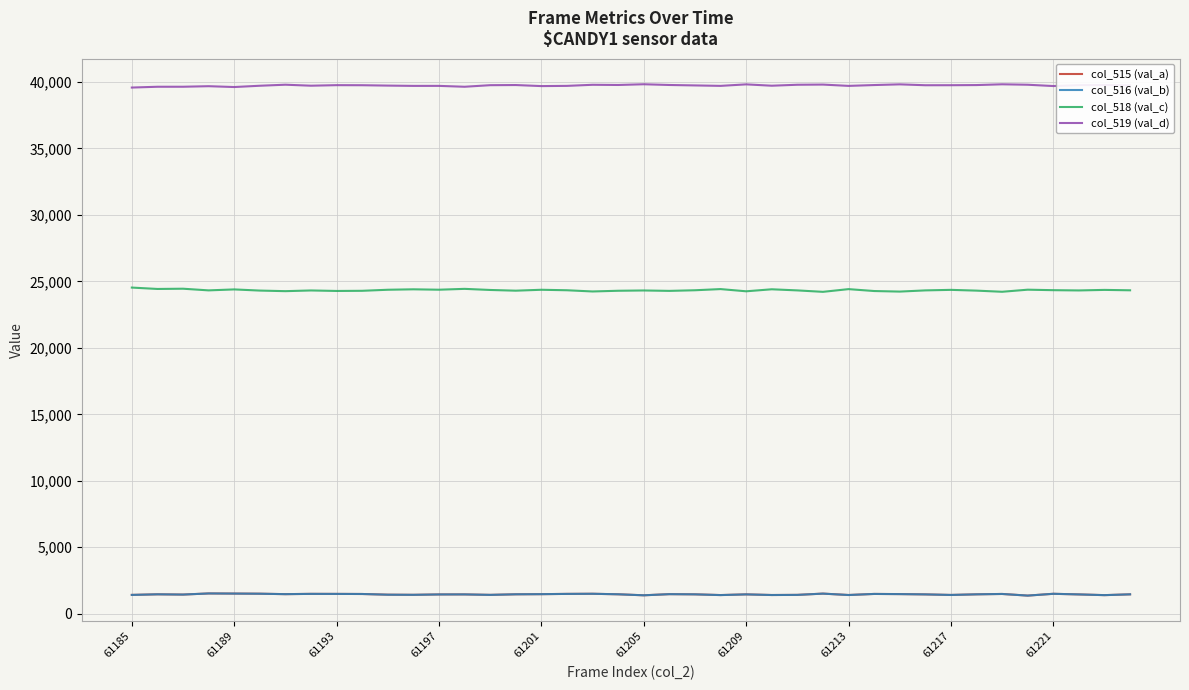

What is the difference between the maximum and second lowest values in the col_518 (val_c) series?

316